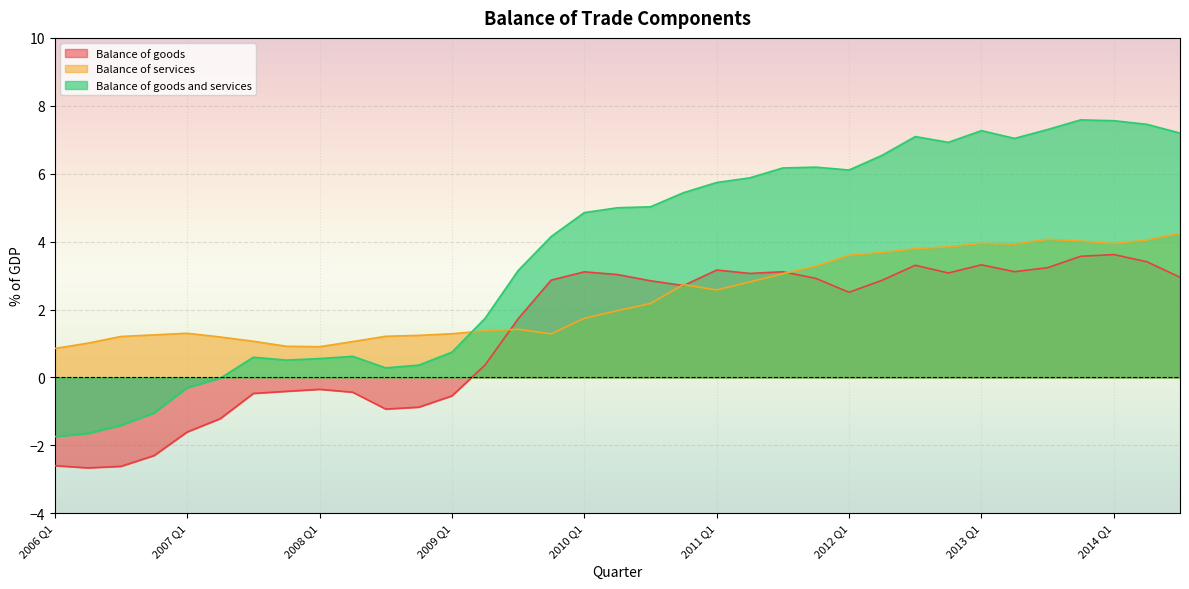

Between 2006 Q1 and Q3, which is larger?

Q3